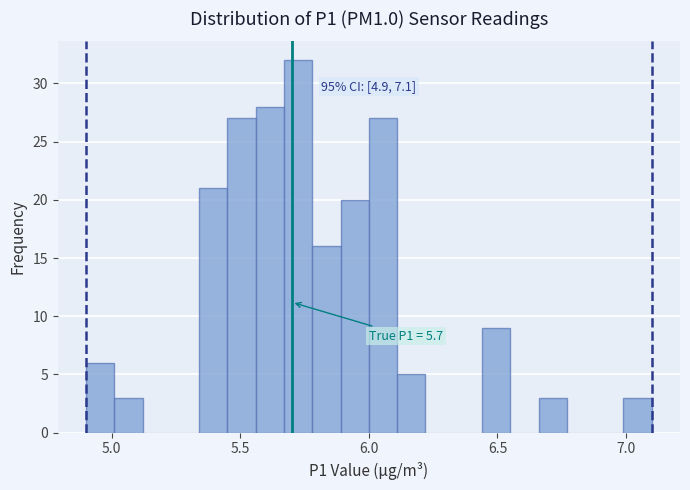

Read against the x-axis, roughly where is the centre of the tallest bar?

5.75